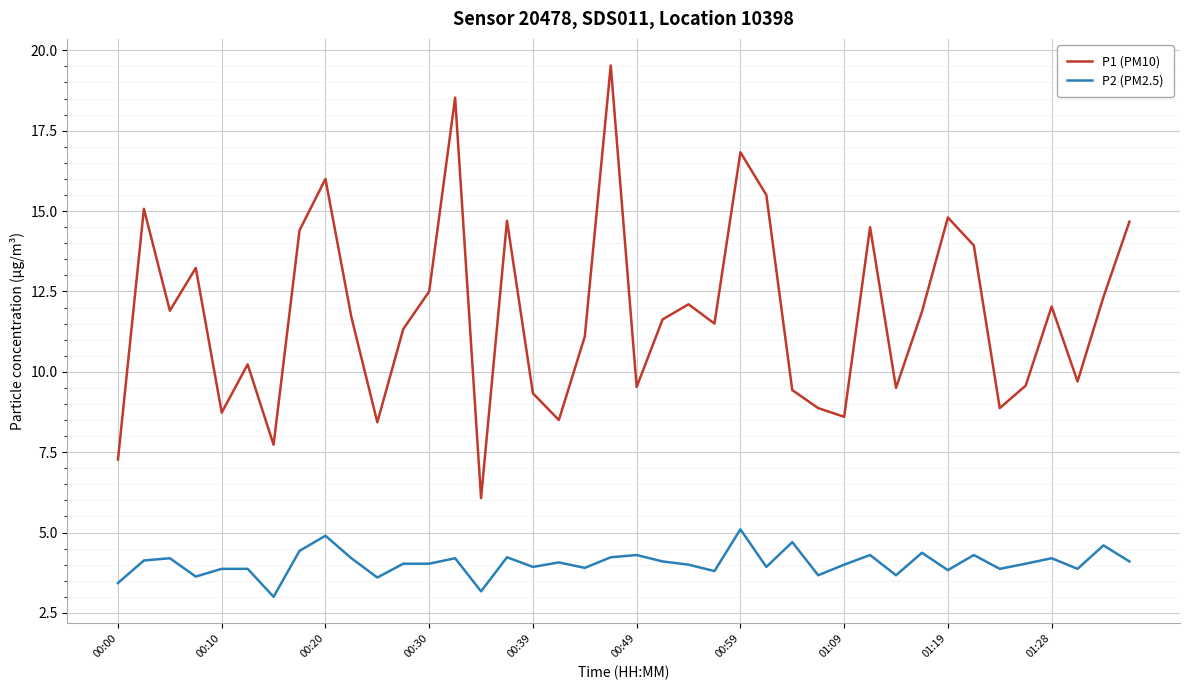

What is the difference between the maximum and minimum values in the P1 (PM10) series?

13.5